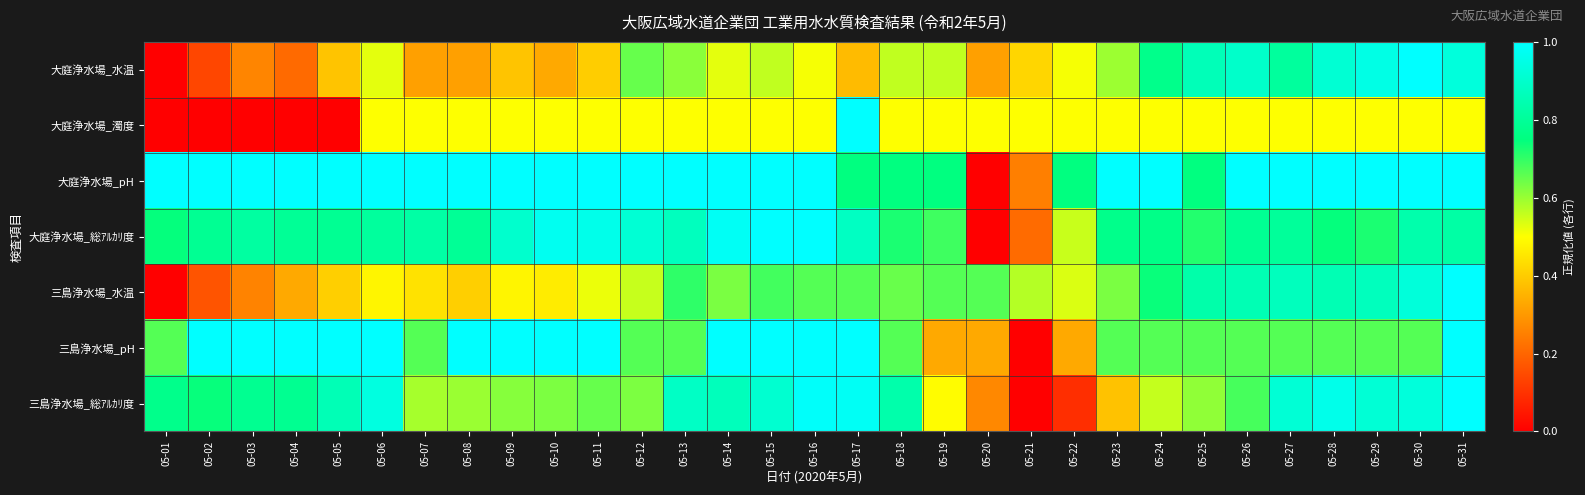

Between 05-10 and 05-12, which series saw the biggest shift?

三島浄水場_pH